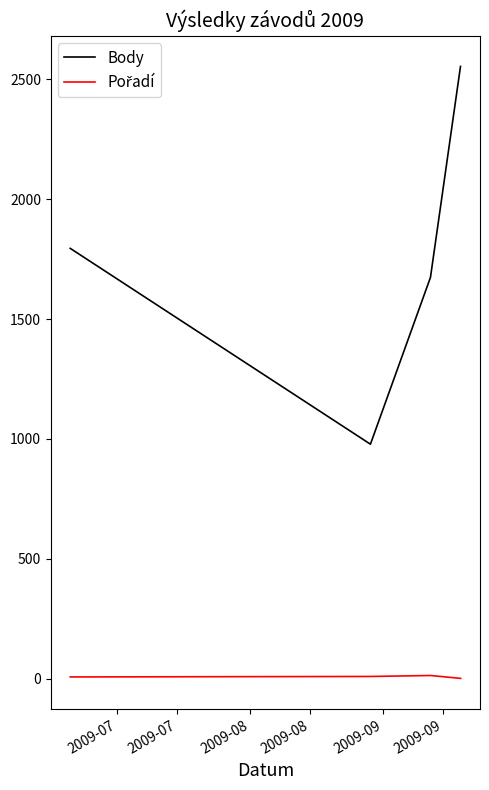

What is the difference between the maximum and minimum values in the Body series?

1576